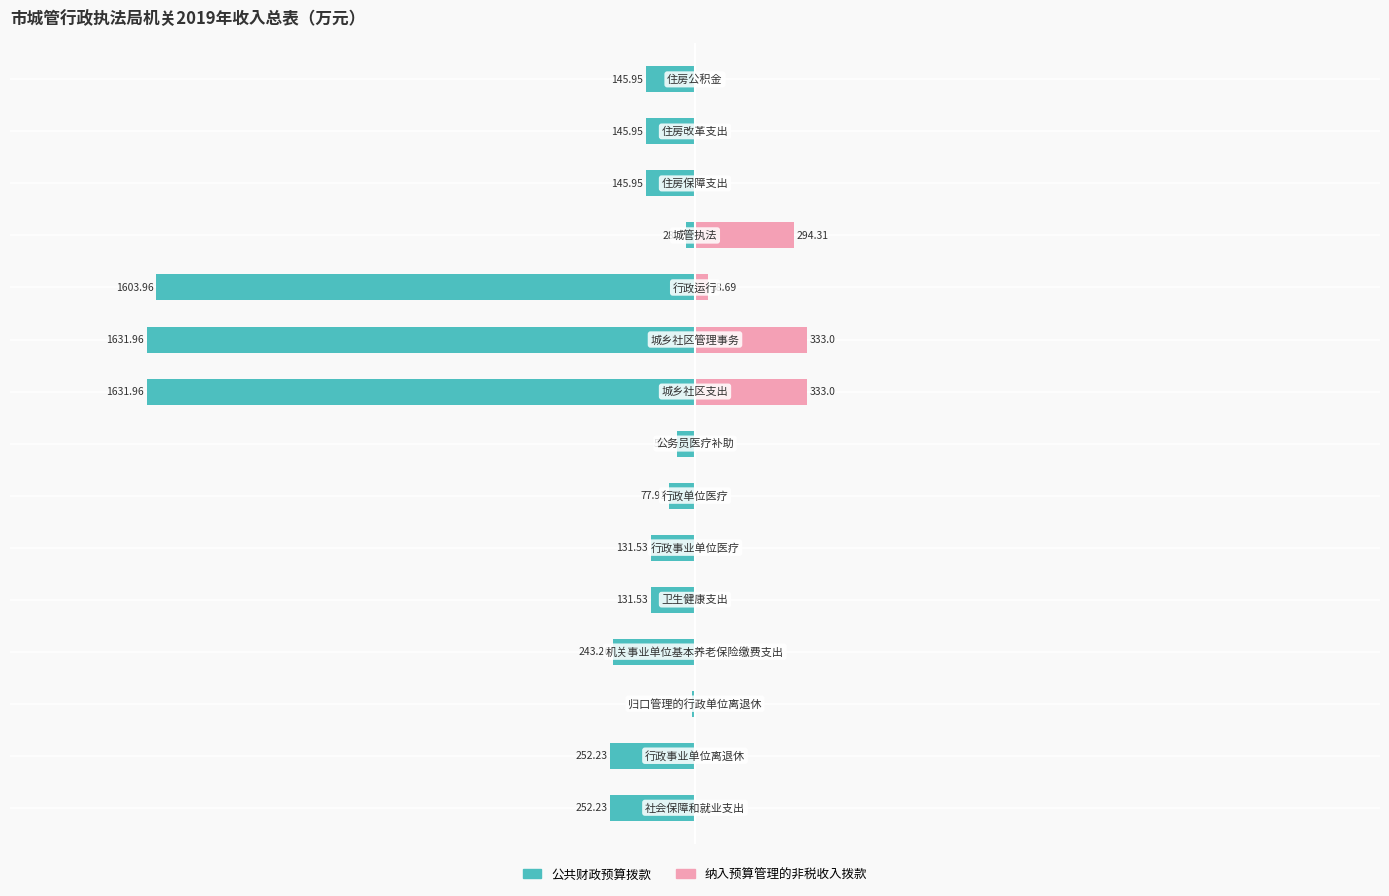

Is it true that 纳入预算管理的非税收入拨款 equals 0.0 at −2000?

True